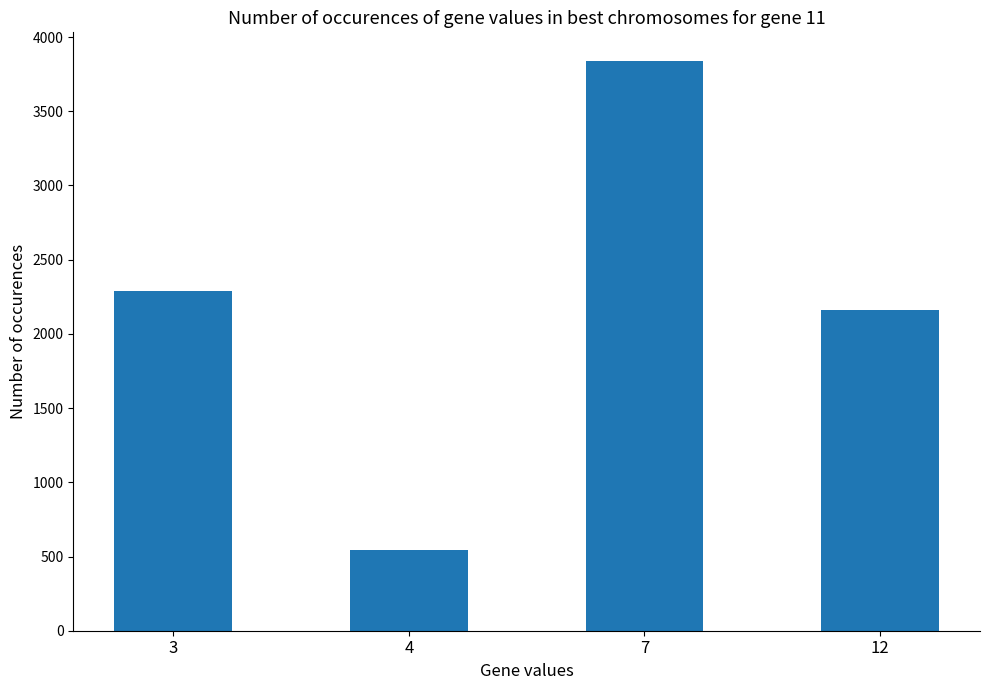

At which label is the value closest to 2191?

12